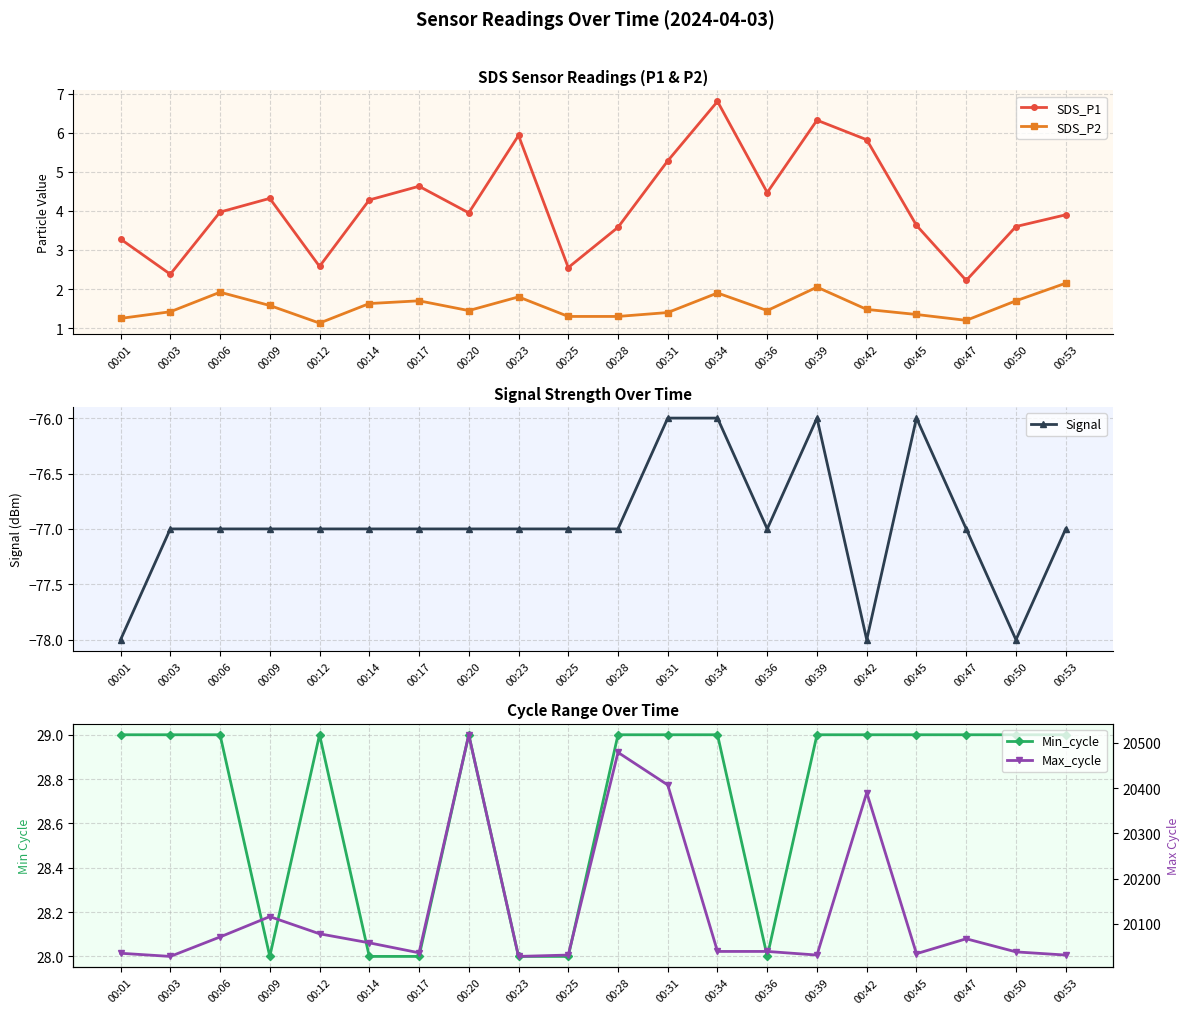

Where is the first local maximum for Max_cycle?

00:09